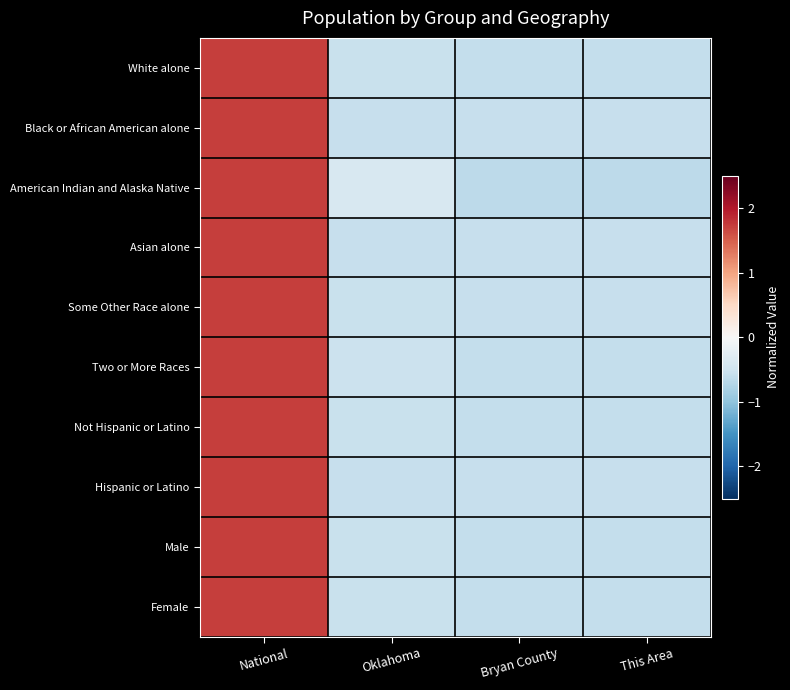

Between Bryan County and National, which is larger?

National